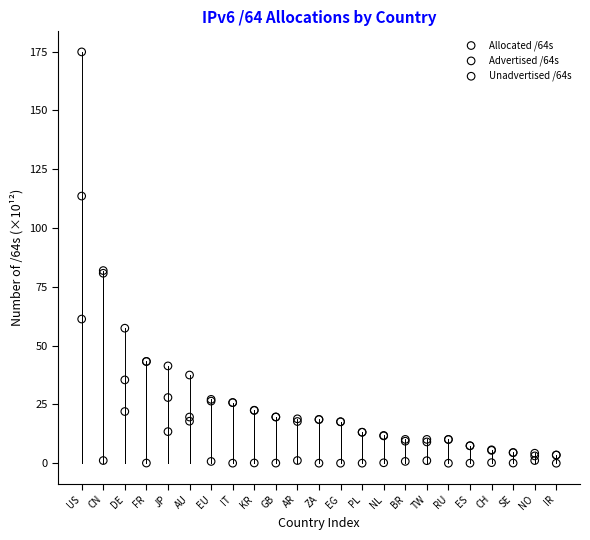

What are all the series names shown in the legend?

Allocated /64s, Advertised /64s, Unadvertised /64s